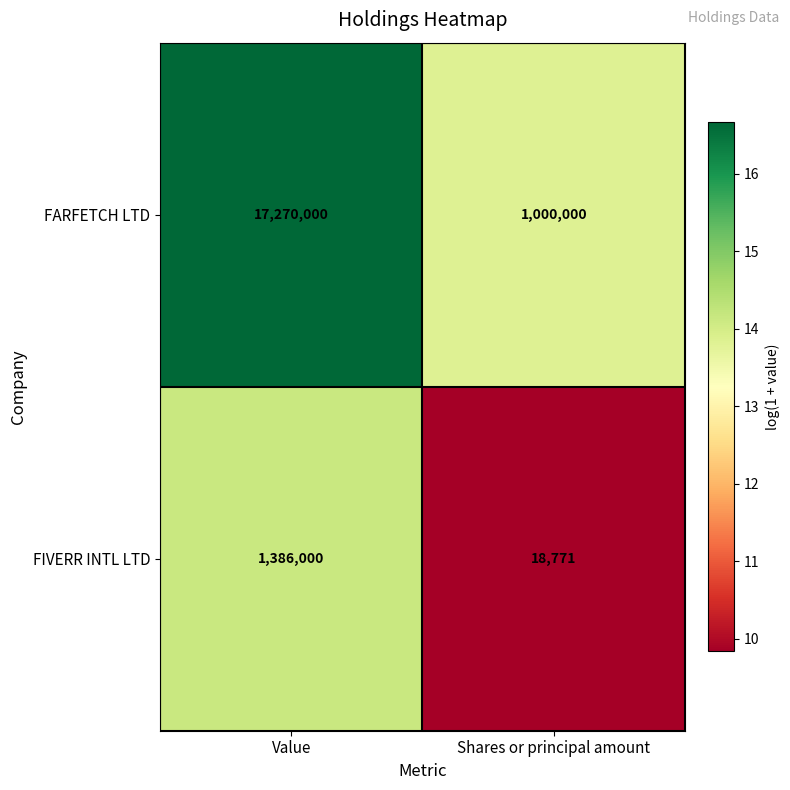

Which series has the largest total across all categories?

FARFETCH LTD